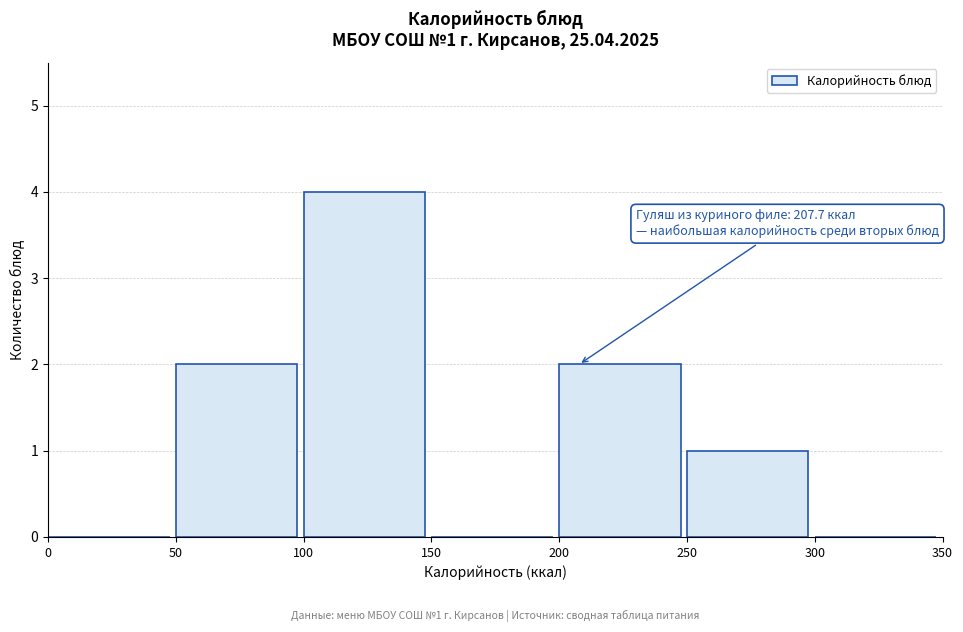

Over which range of the x-axis is the bar tallest?

100 to 150